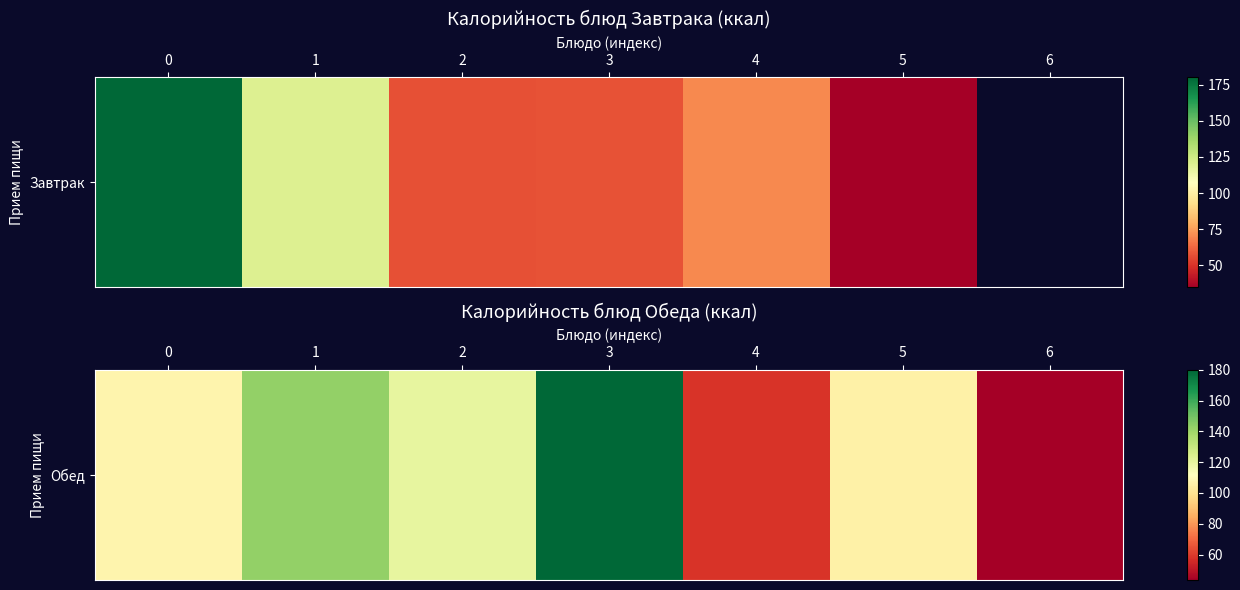

Reading left to right, what are all the values shown in this chart?

107.2	143.2	120.0	180.0	58.0	105.8	43.5